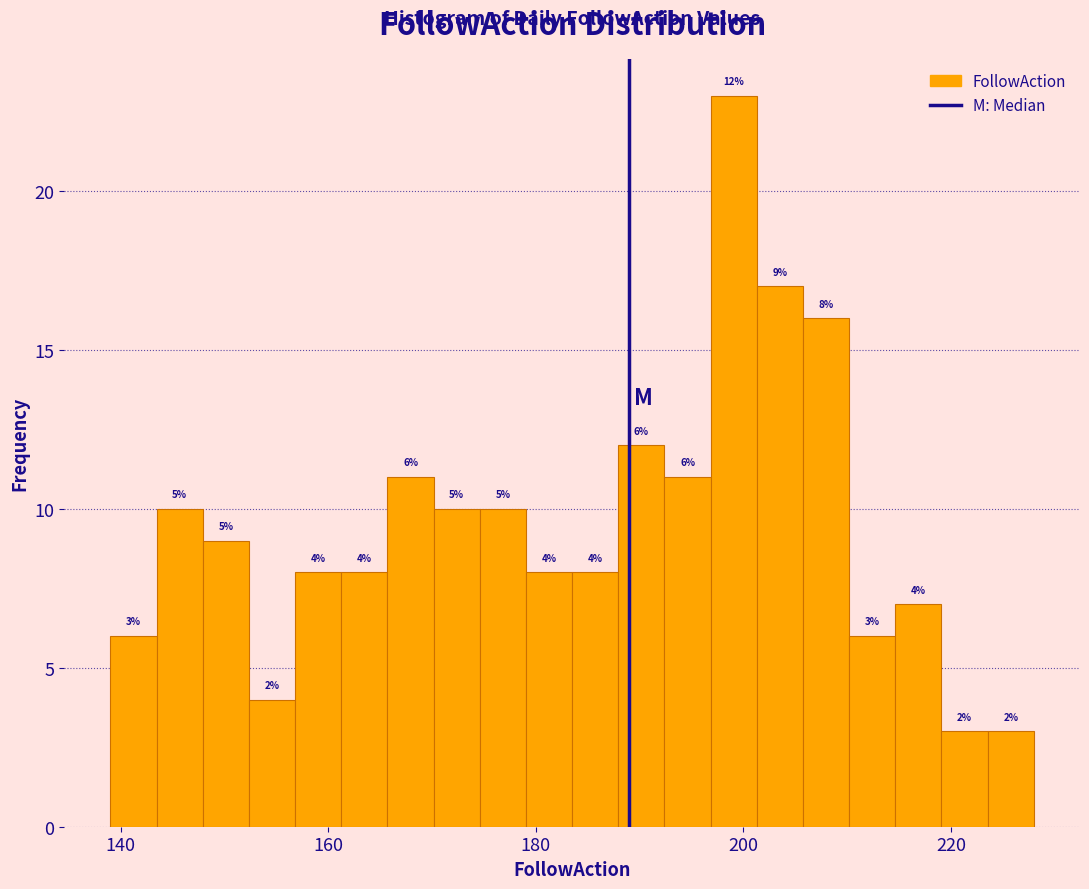

Around what value on the x-axis is the tallest bar? Give the approximate position of its centre, as read against the axis.

200